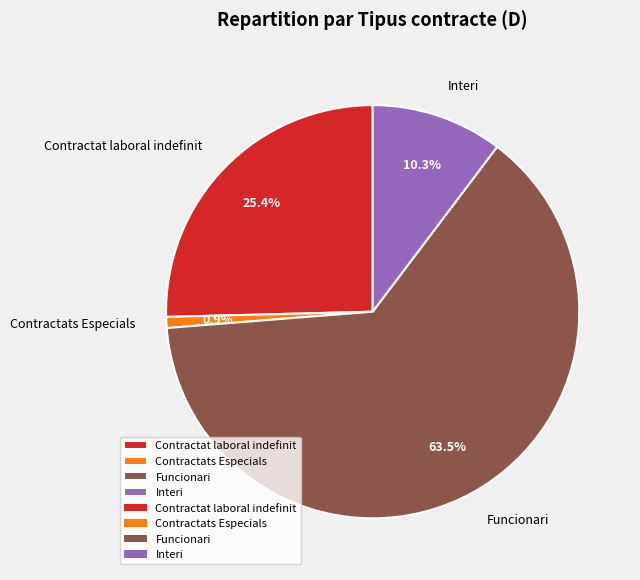

To the nearest percent, what is the combined percentage of Contractats Especials and Interi?

11%